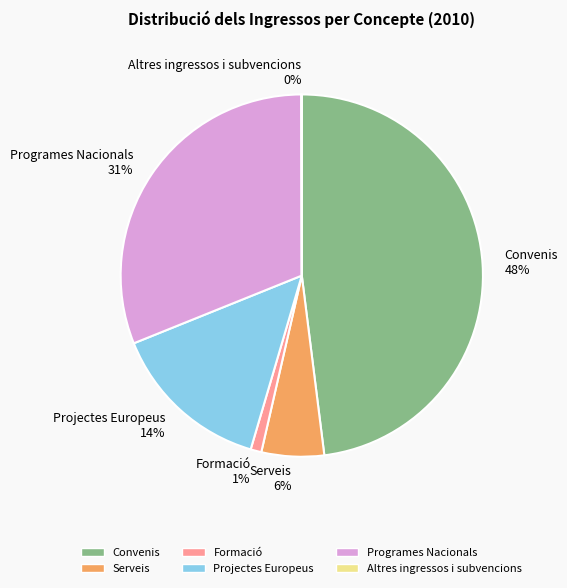

To the nearest percent, what portion does Formació represent?

1%